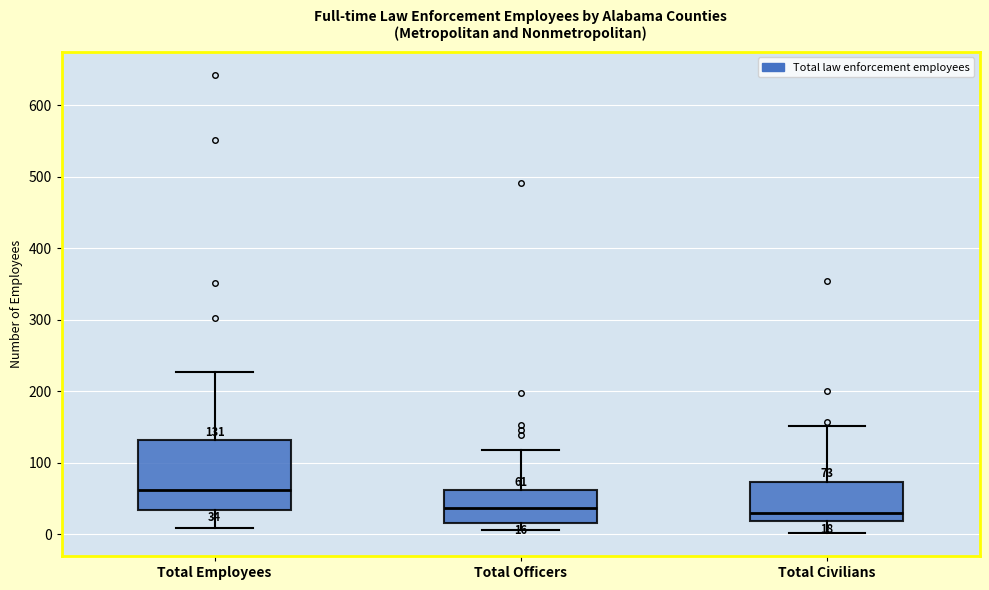

Which box has the highest median line?

Total Employees